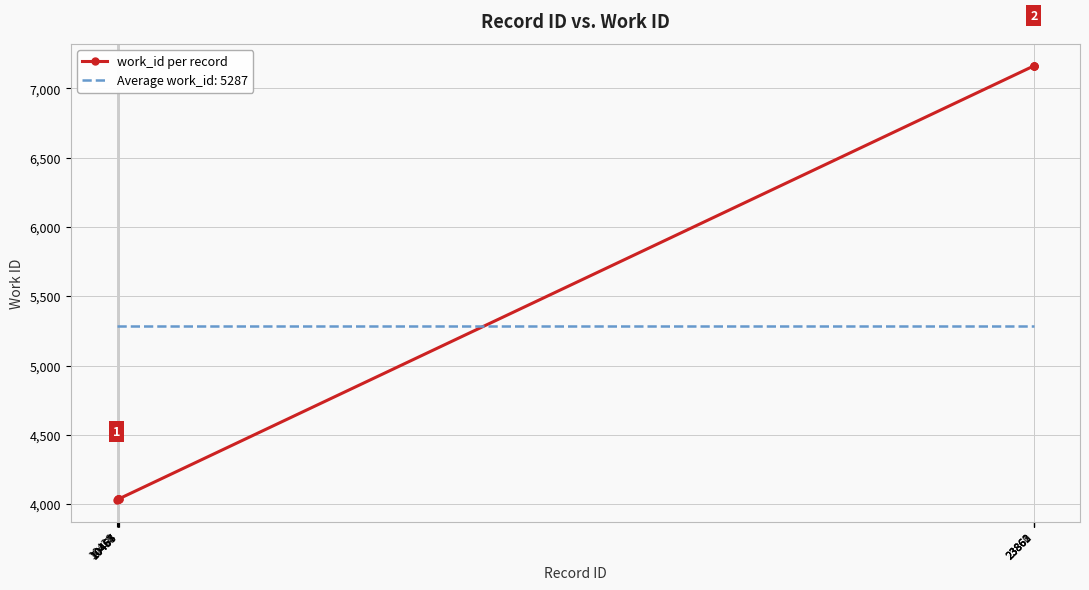

What is the lowest value of the work_id per record series?

4030.0